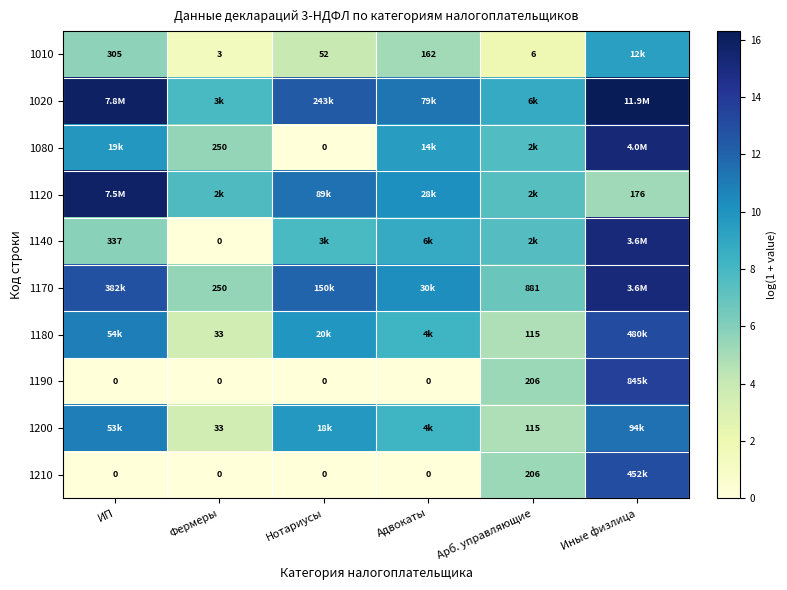

The value of 1020 at ИП is 15.9. True or false?

True